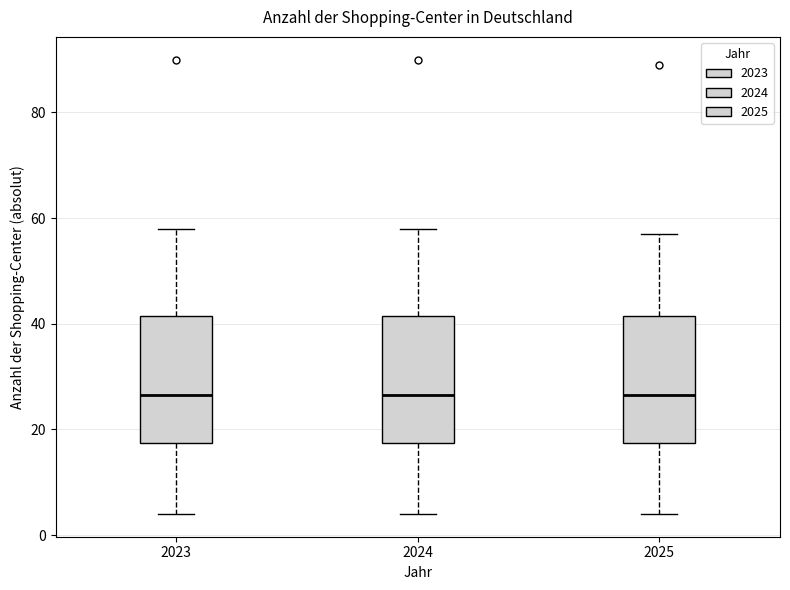

Reading left to right, read every box against the y-axis: the position of its median line, the range the box covers, and the ends of its whiskers. The values are not printed on the chart, so give them approximately, as read against the axis.

2023: median 26, box 18 to 42, whiskers 4 to 58
2024: median 26, box 18 to 42, whiskers 4 to 58
2025: median 26, box 18 to 42, whiskers 4 to 58